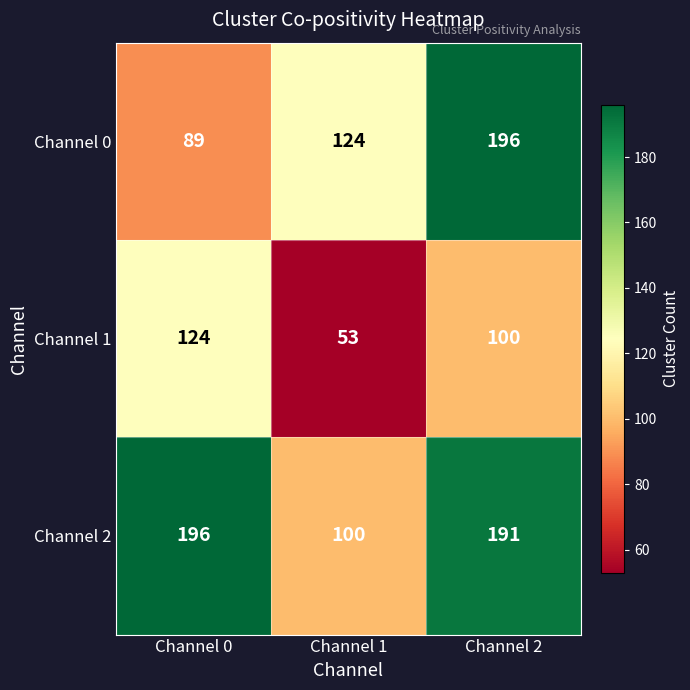

At how many categories does at least one series exceed 67?

3